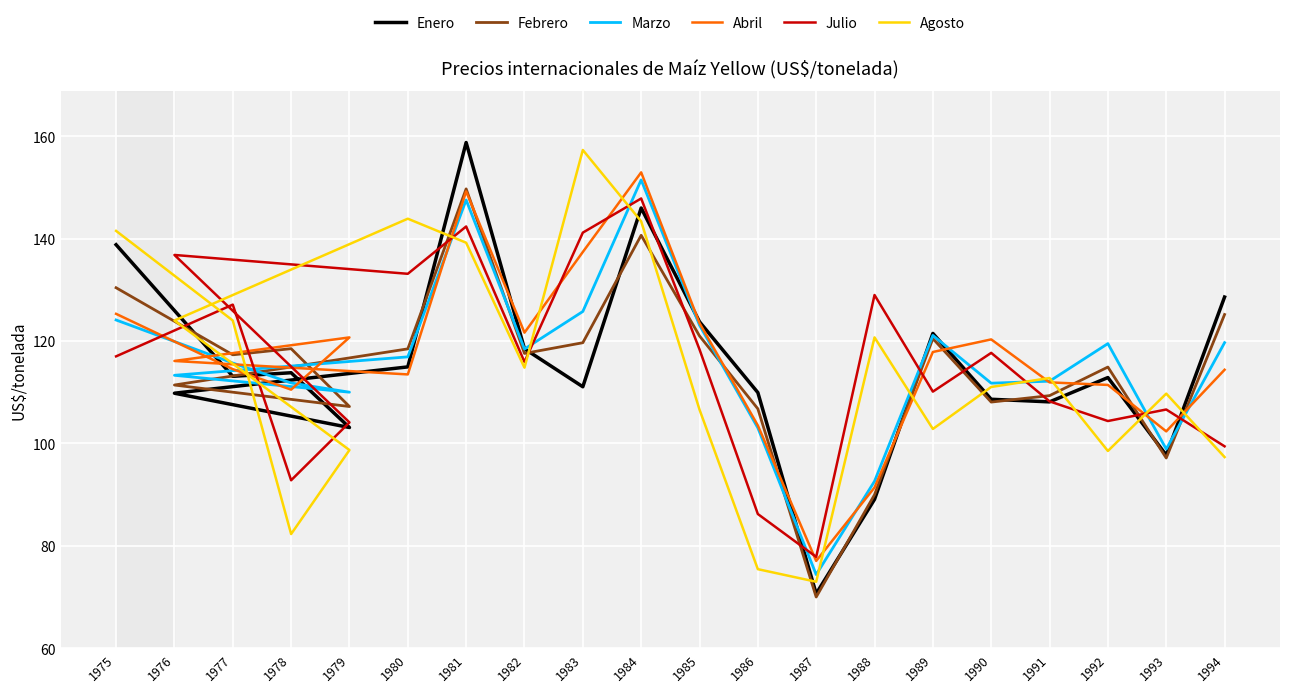

True or false: Febrero has a value of 141.7 at 1986.

False